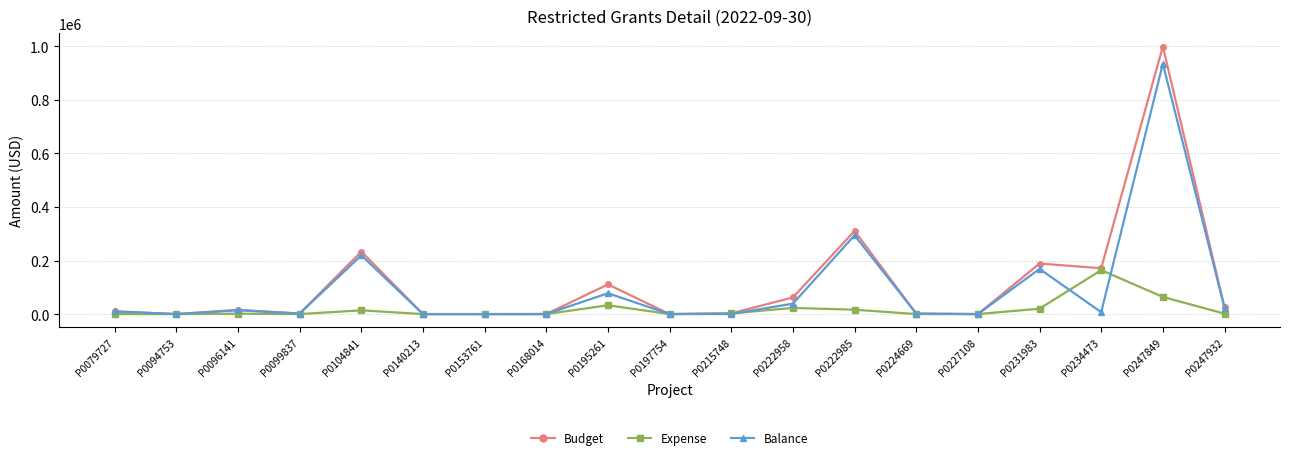

Which series changed the most between P0104841 and P0247932?

Budget